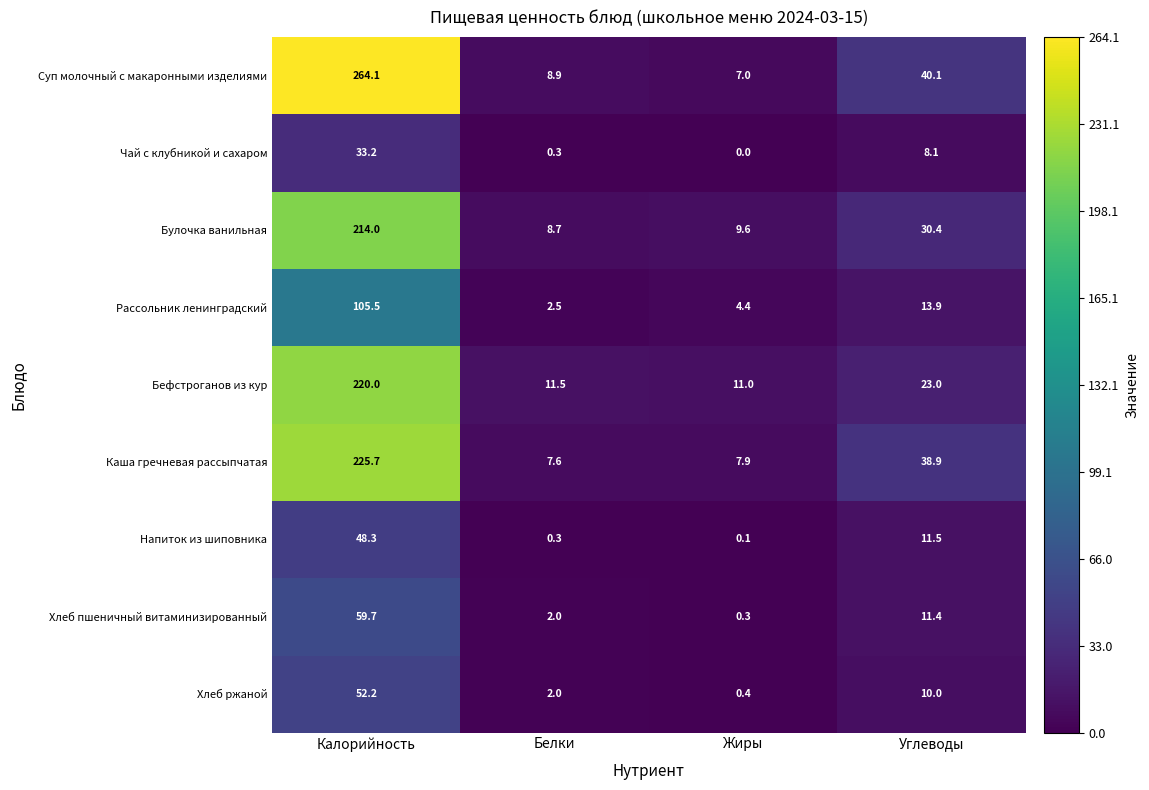

What is the approximate value of Булочка ванильная at Калорийность?

214.0